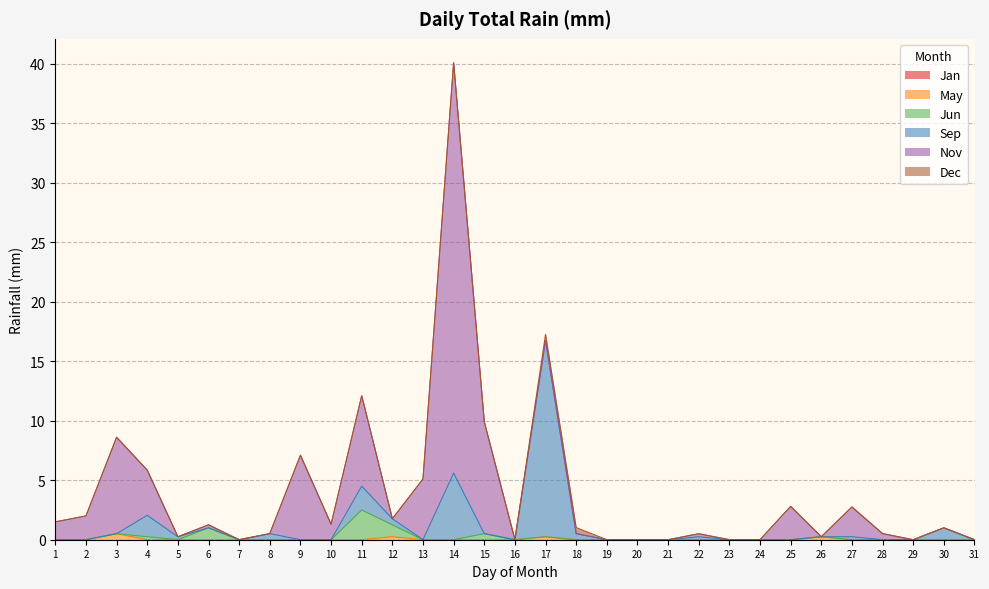

How many May values are between 0 and 1?

31